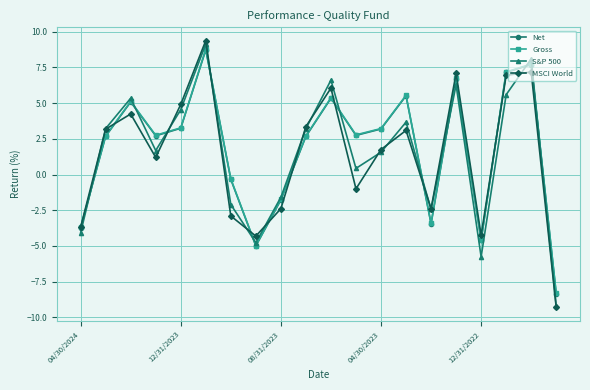

What is the maximum value for MSCI World?

9.4